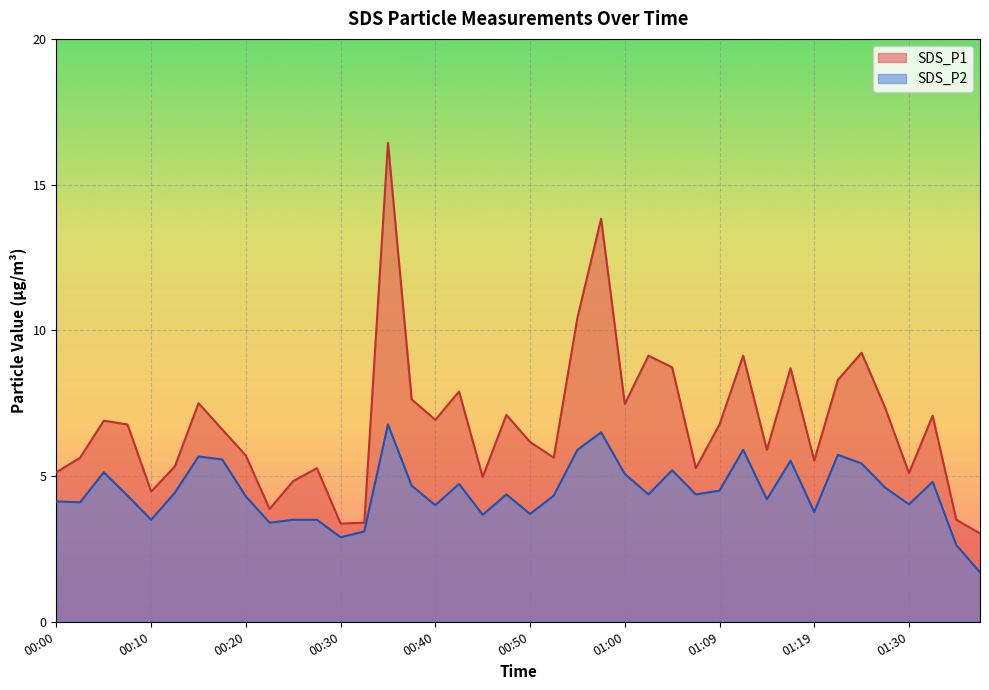

What position from the left is 00:47?

20